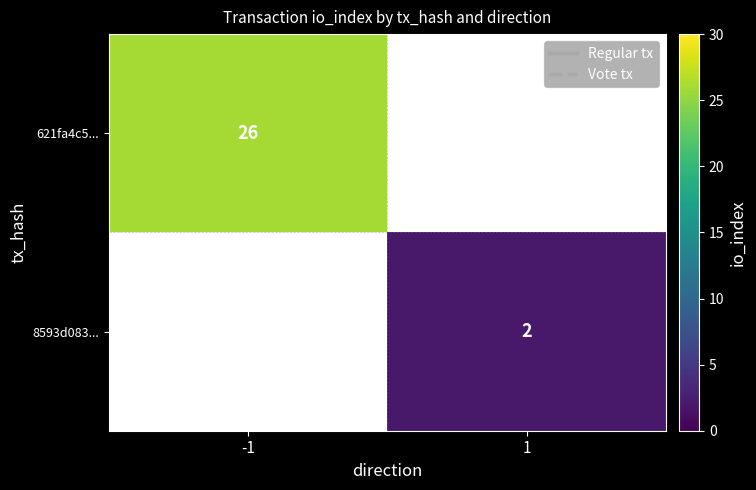

Which category has the lowest value across all series?

1